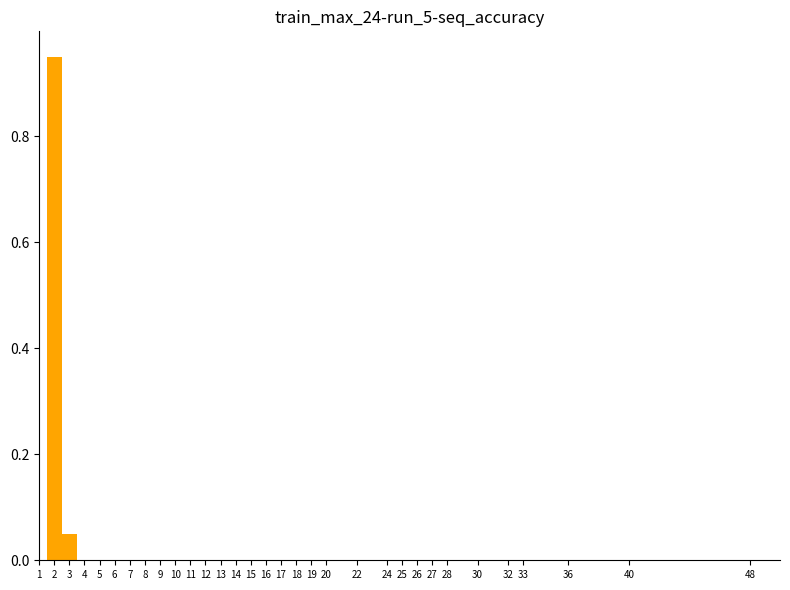

Reading left to right, list every bar in this chart as the range it spans on the x-axis followed by its height. The values are not printed on the chart, so give them approximately, as read against the axis.

1.5 to 2.5: 0.96
2.5 to 3.5: 0.06